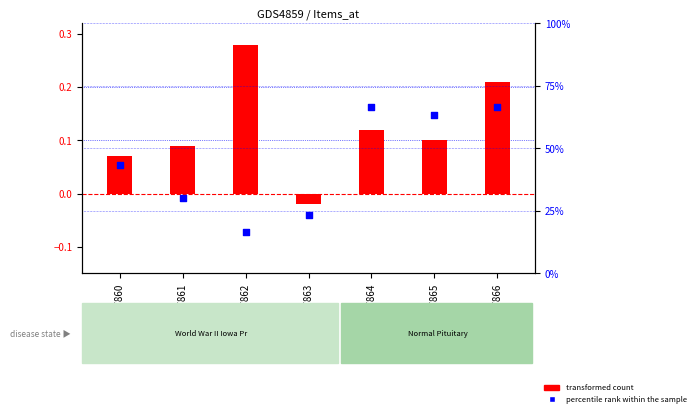

At which category is the sum across all series the highest?

GSM887866